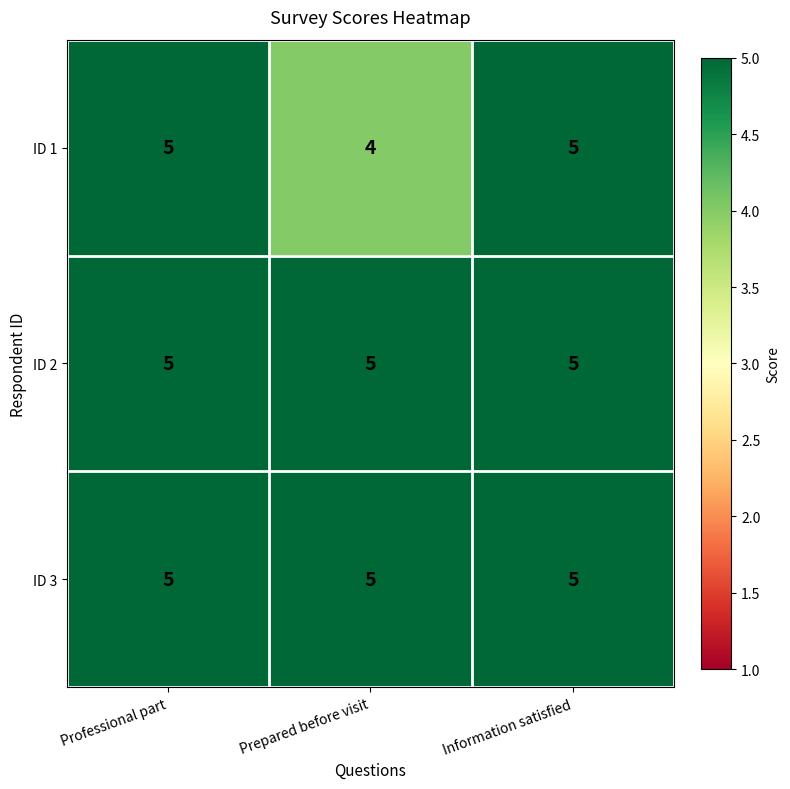

At how many categories does at least one series exceed 4?

3